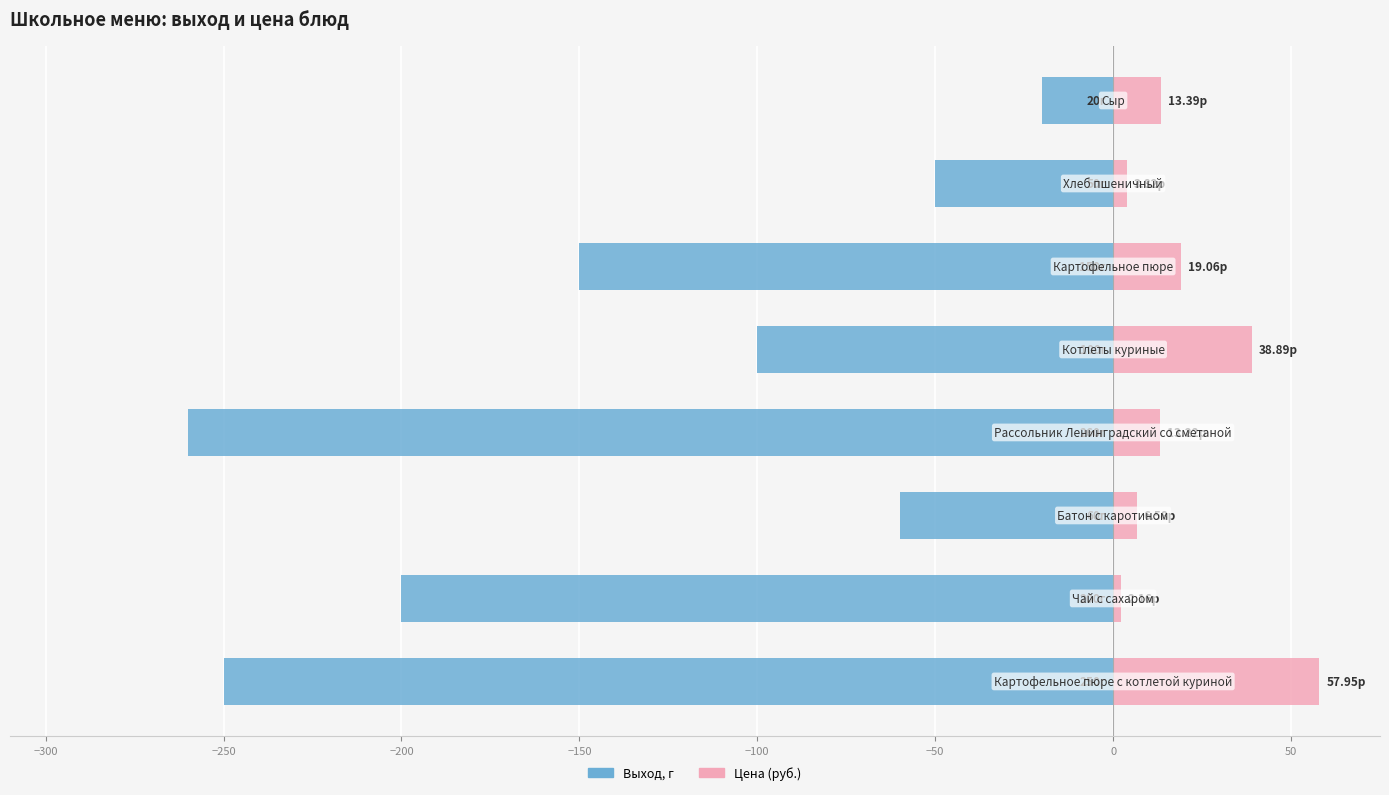

How many values in the Выход, г series are below -100?

4